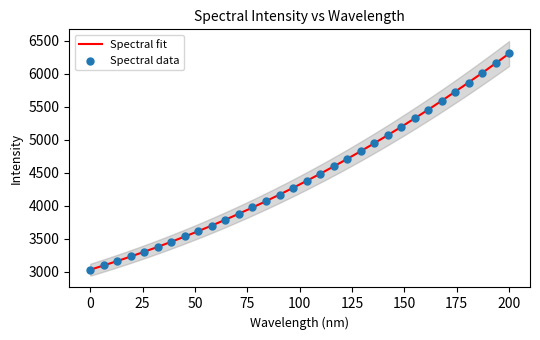

What is the lowest value of the Spectral fit series?

3029.8